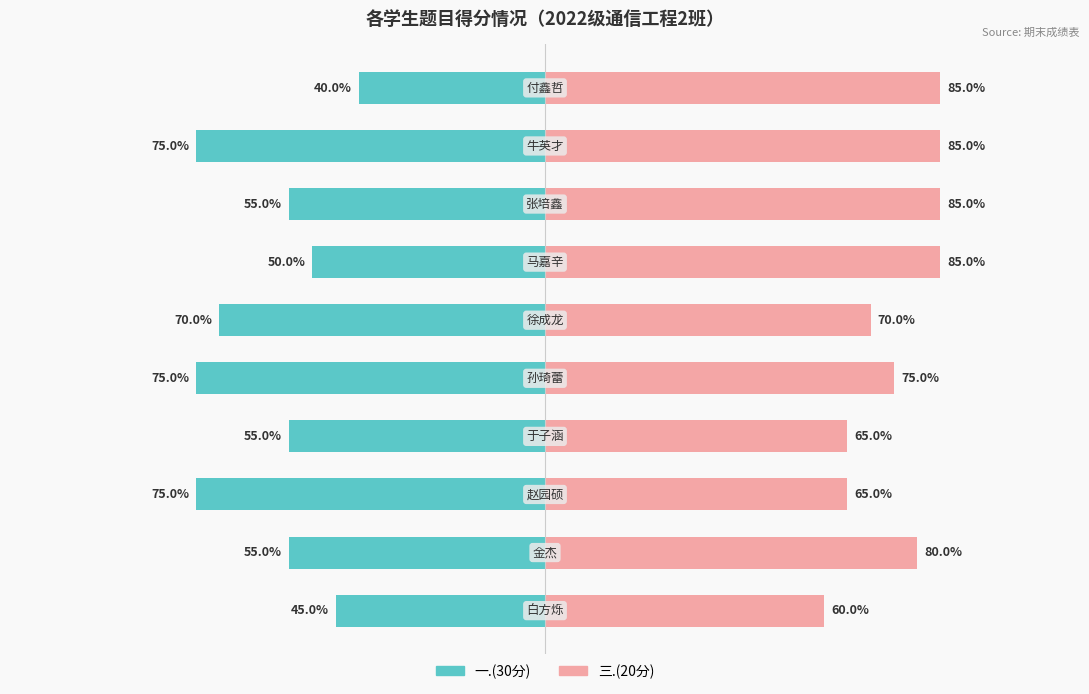

True or false: 一.(30分) has a value of -18.7 at 9.

False